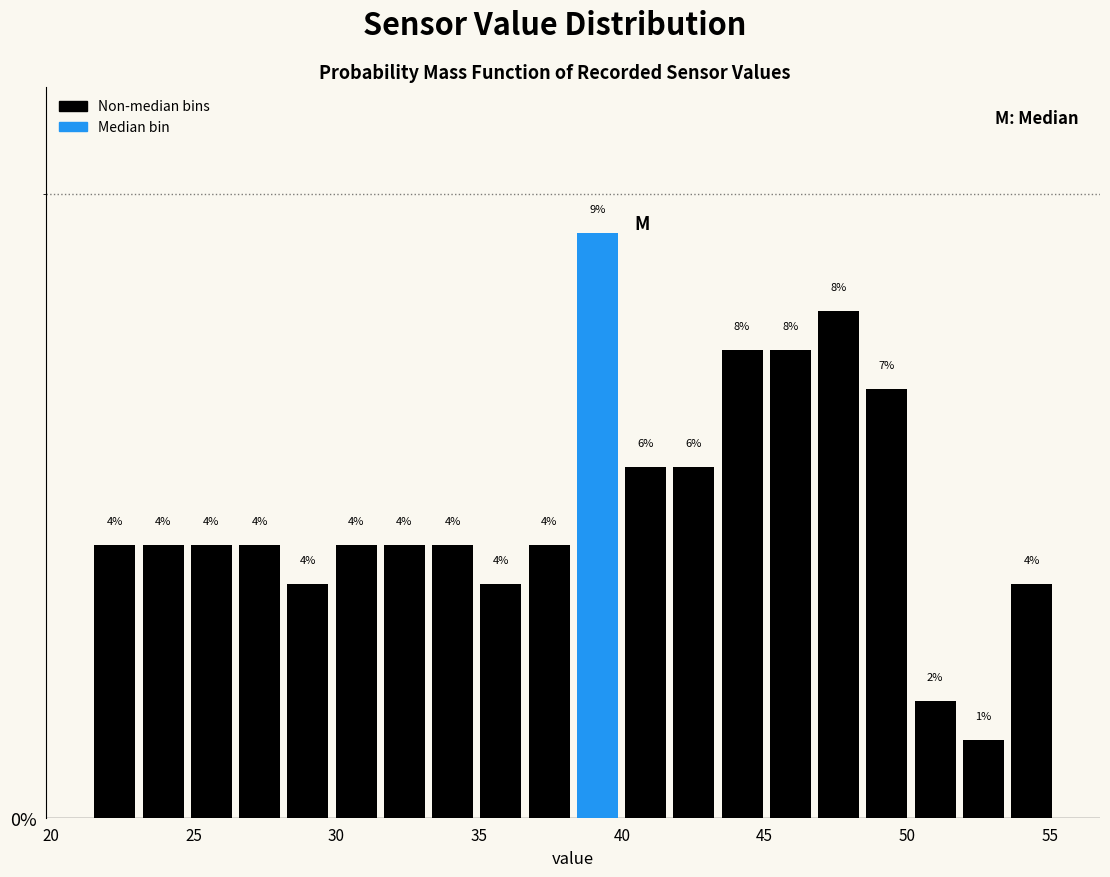

Around what value on the x-axis is the tallest bar? Give the approximate position of its centre, as read against the axis.

39.0